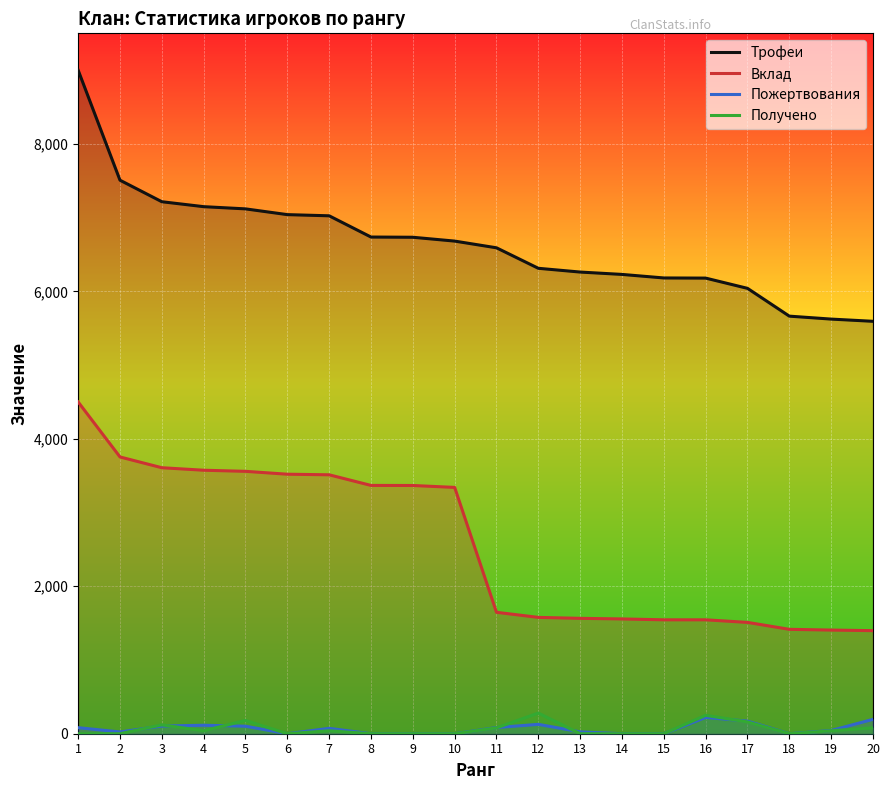

What is the sum of the Получено values at 4 and 2?

40